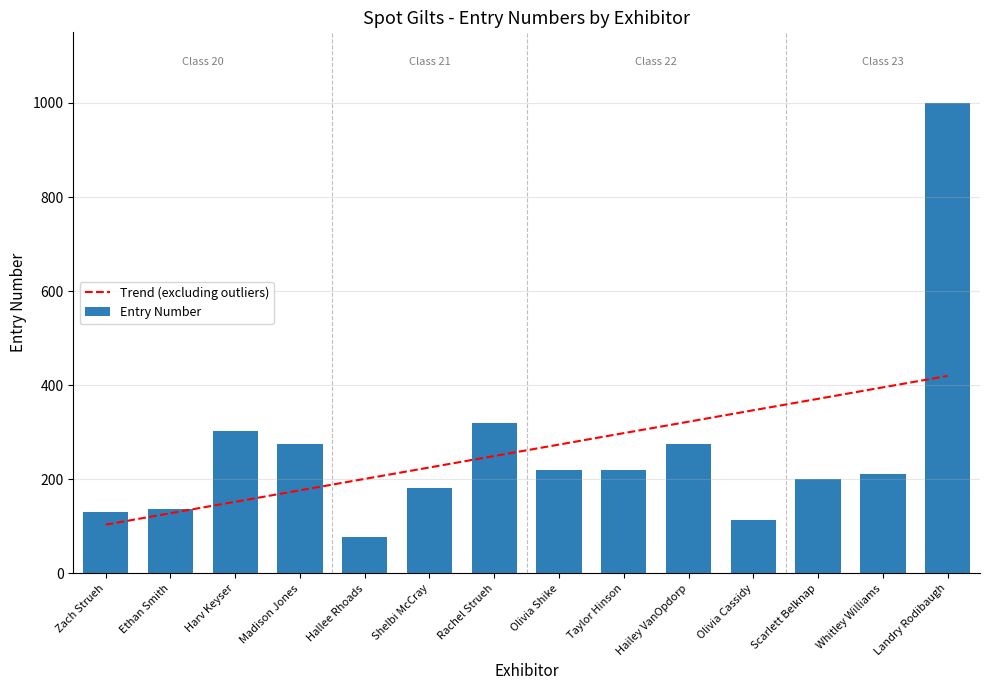

At which label is Entry Number closest to 538?

Rachel Strueh